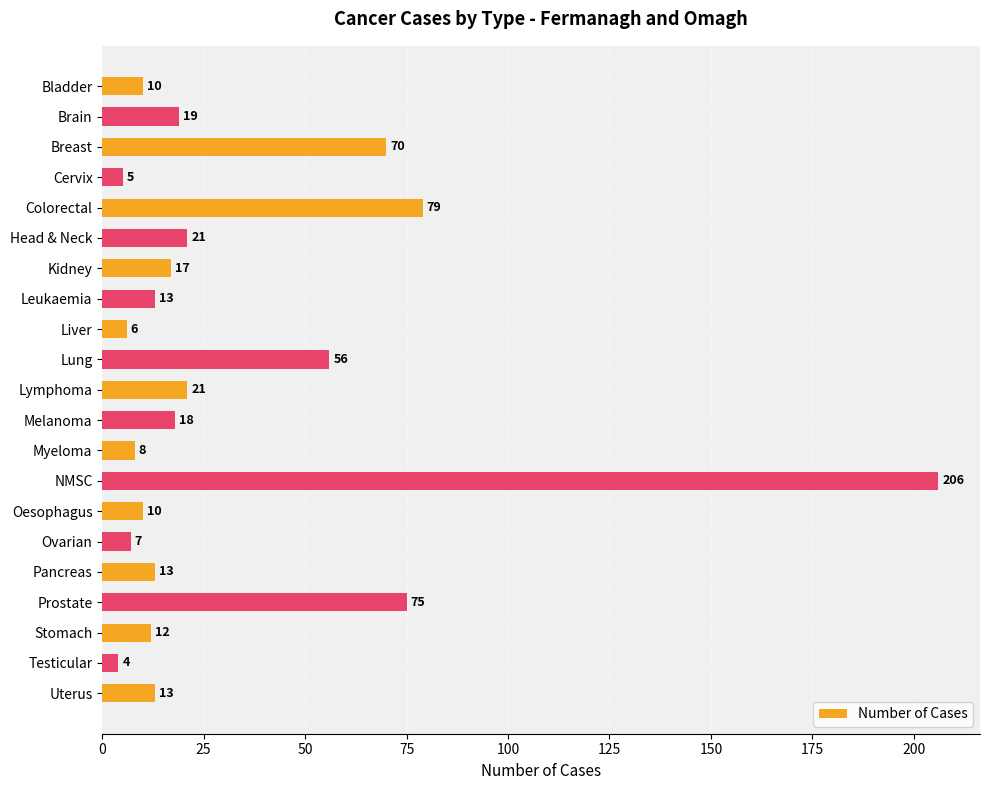

What is the approximate value at Head & Neck?

21